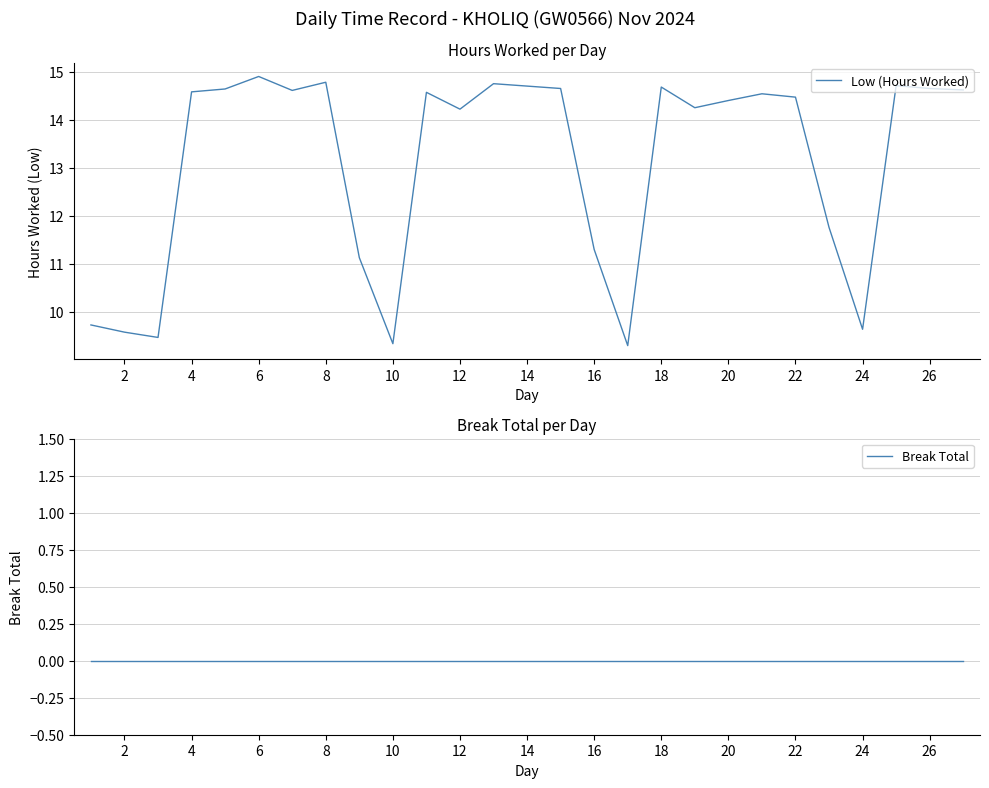

What is the average value of the Low (Hours Worked) series?

13.1